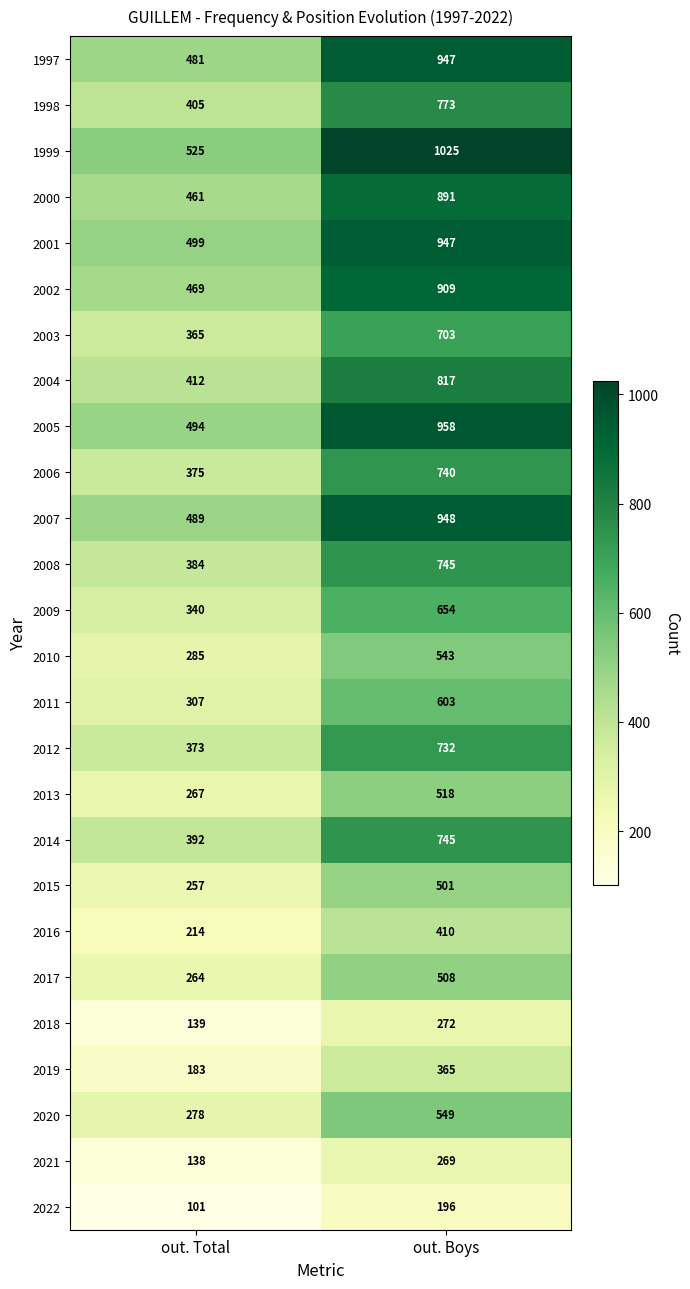

What is the smallest value displayed?

101